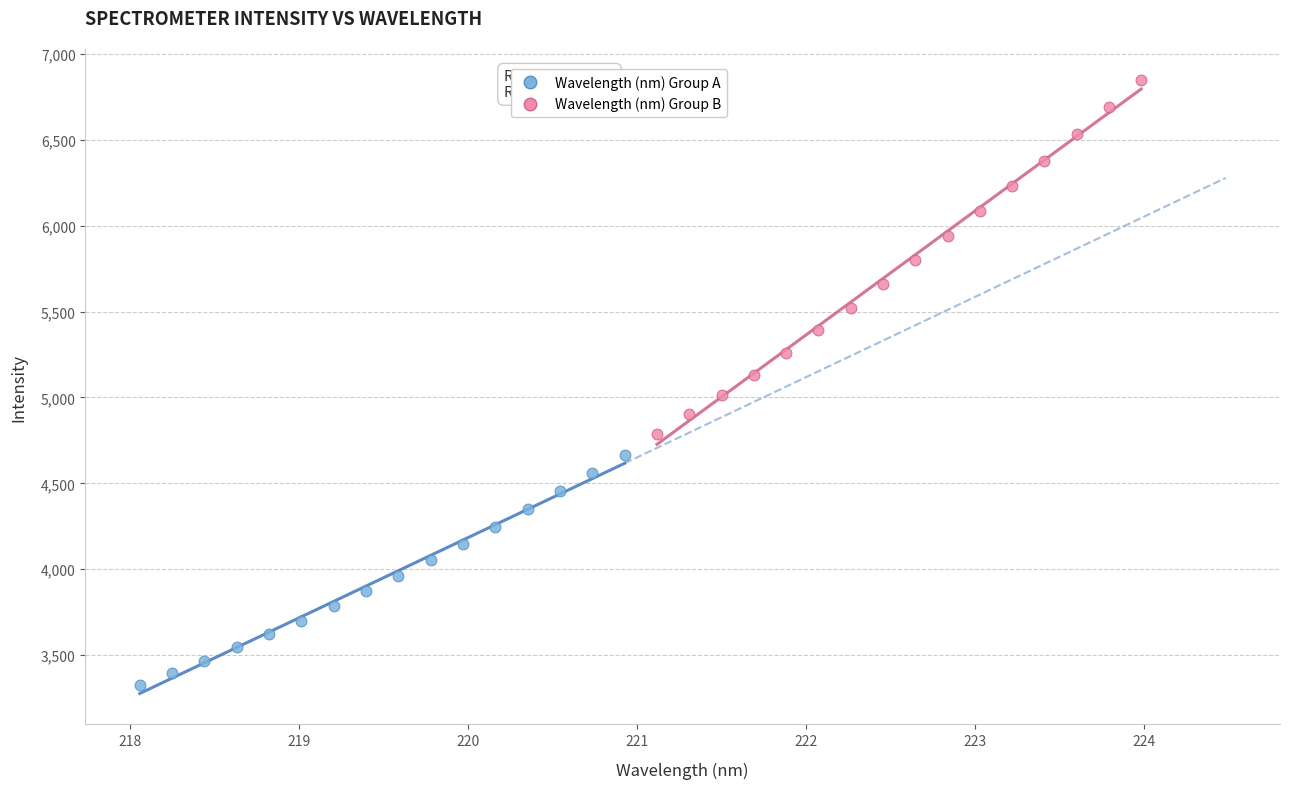

Which series contains the highest Y value?

Wavelength (nm) Group B